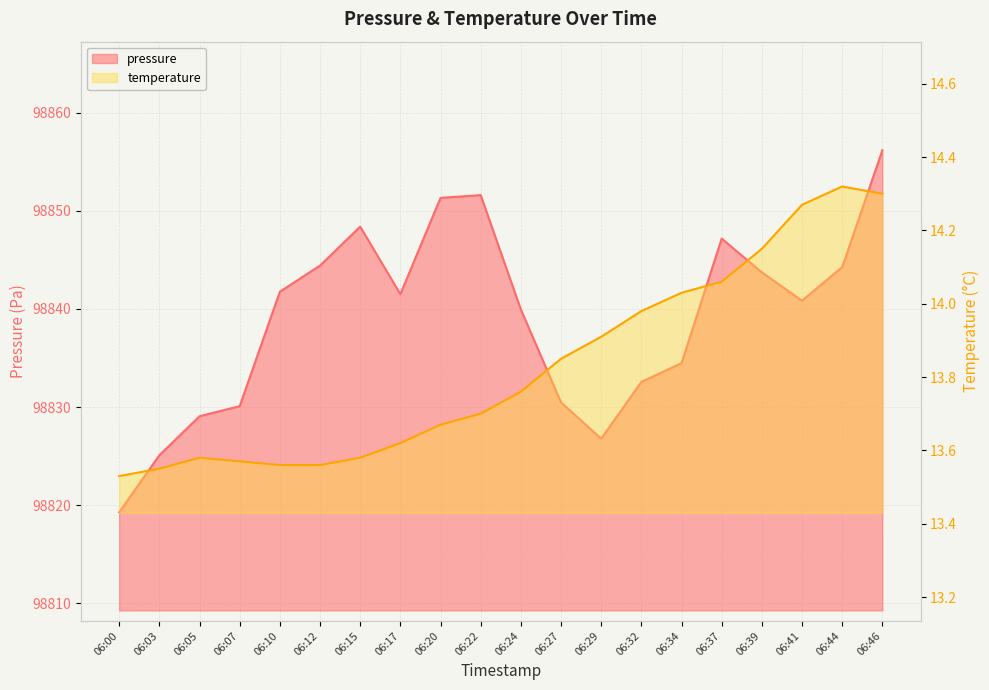

The value of temperature at 06:07 is 13.6. True or false?

True